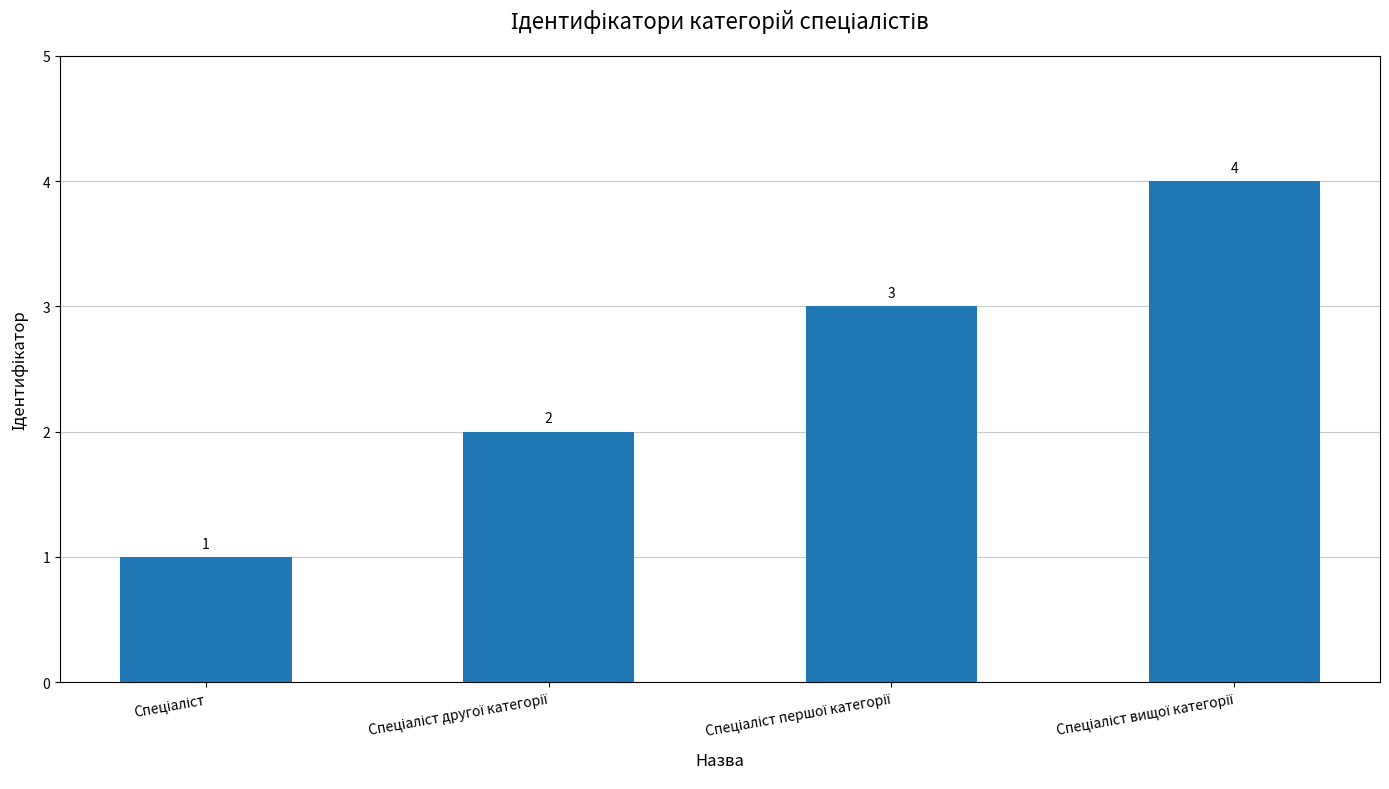

Count the number of data series in this chart.

1